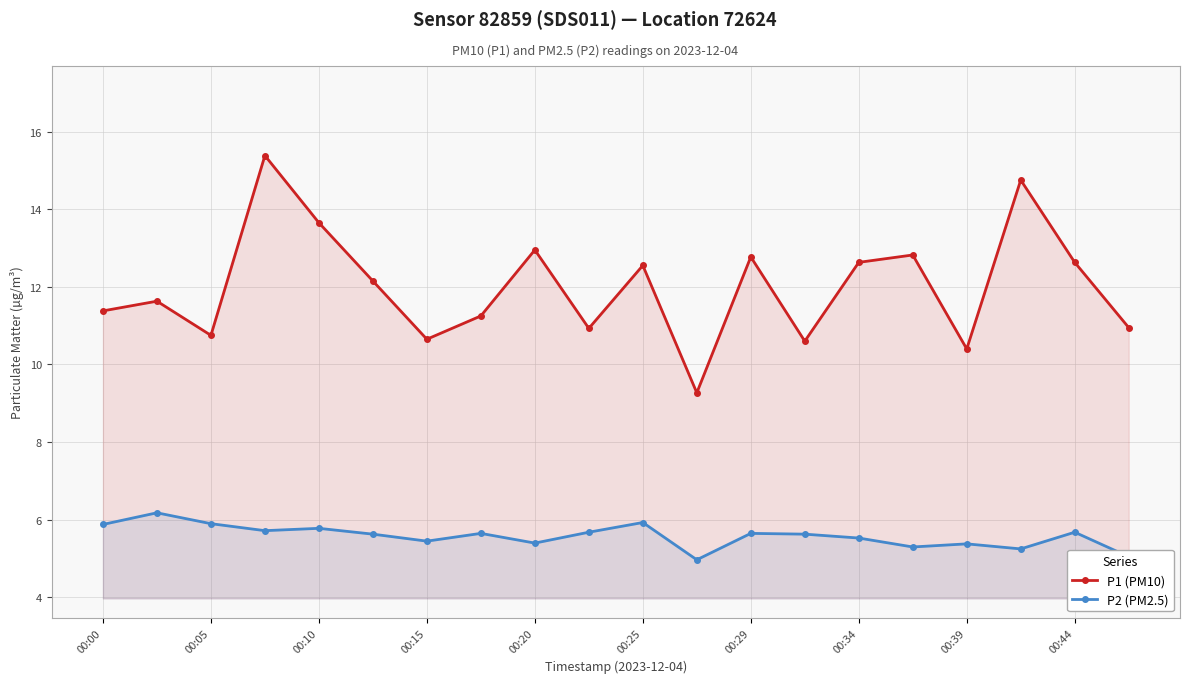

Which series has the largest range (max minus min)?

P1 (PM10)